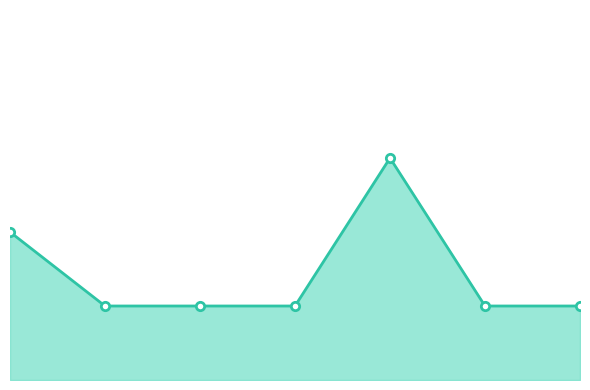

What is the average value?

1